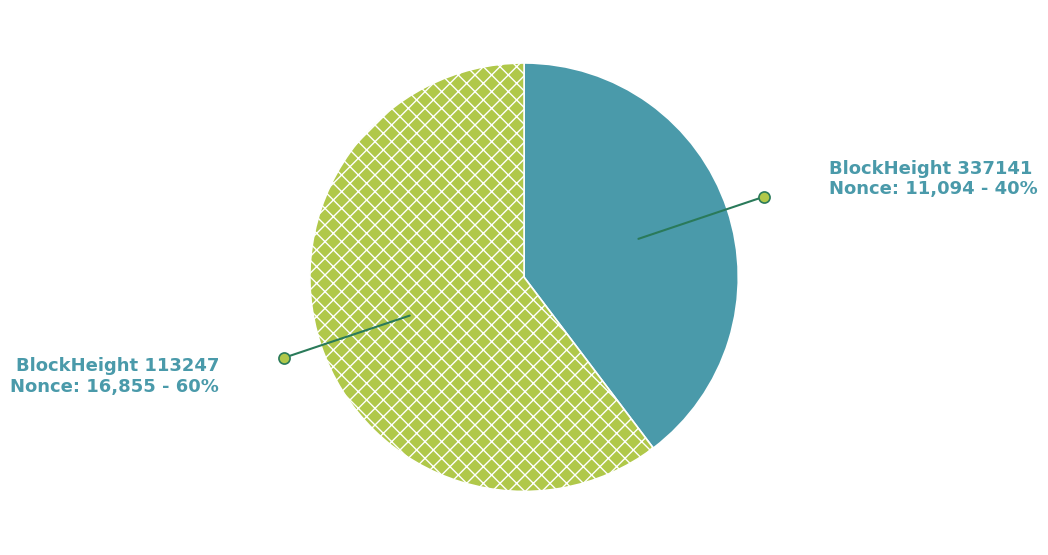

Does any single category account for the majority?

Yes